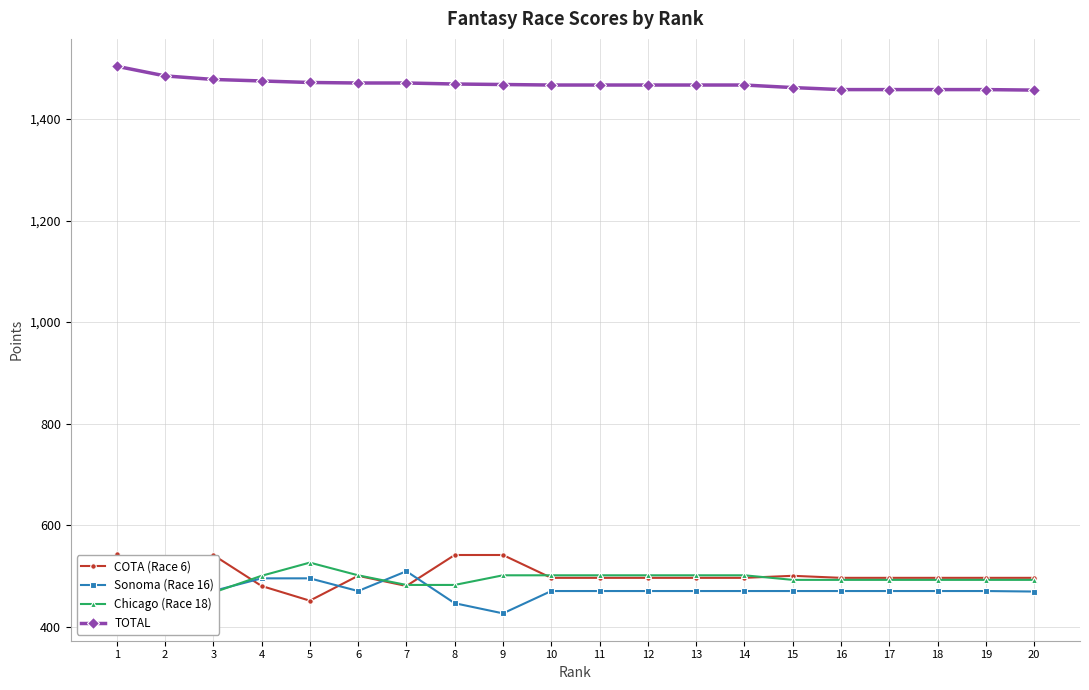

How many distinct data groups are displayed?

4